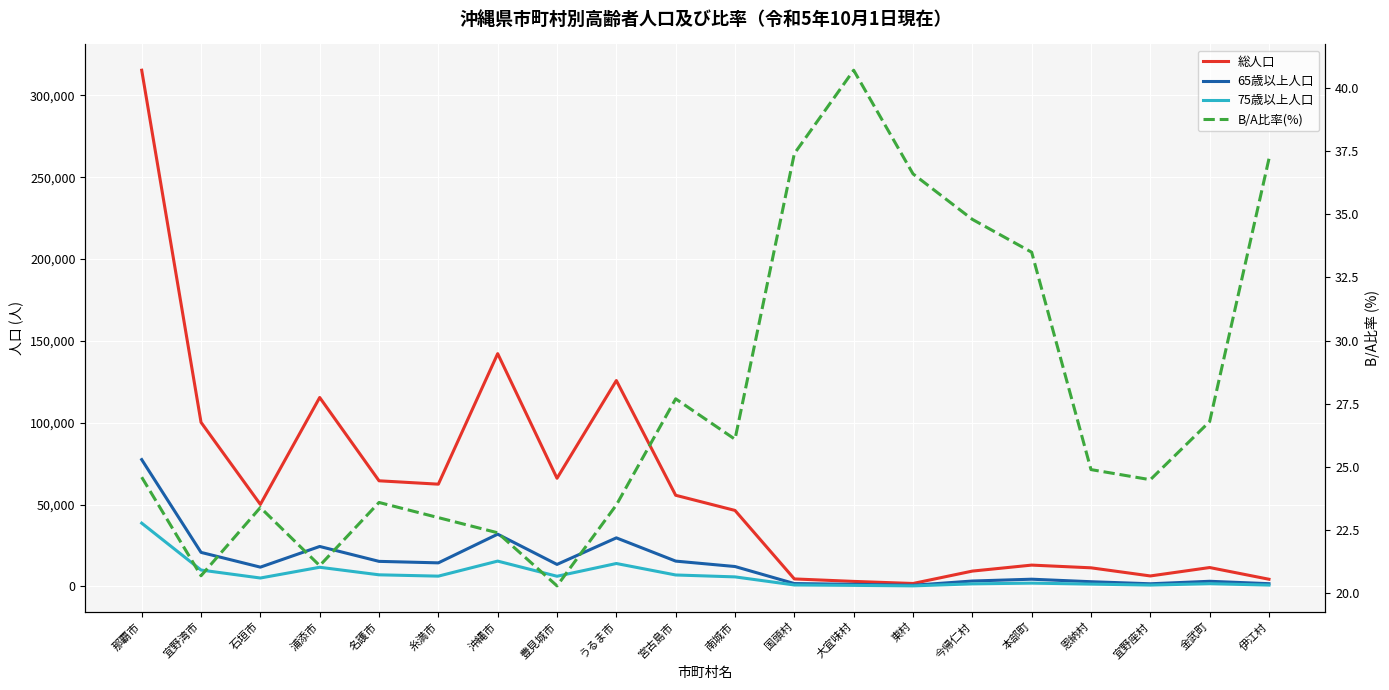

The 総人口 series shows 4515.0 at 国頭村. True or false?

True